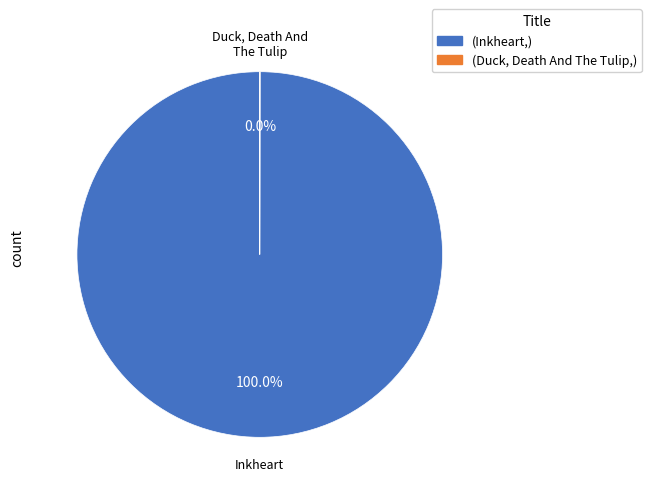

What is the largest slice in the pie chart?

Inkheart